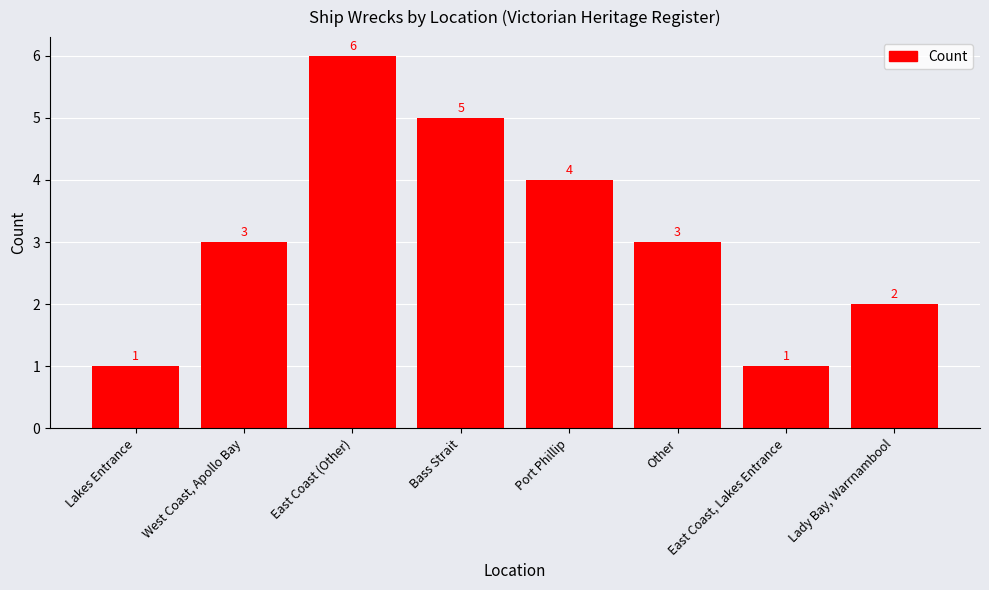

What is the difference between the maximum and minimum values?

5